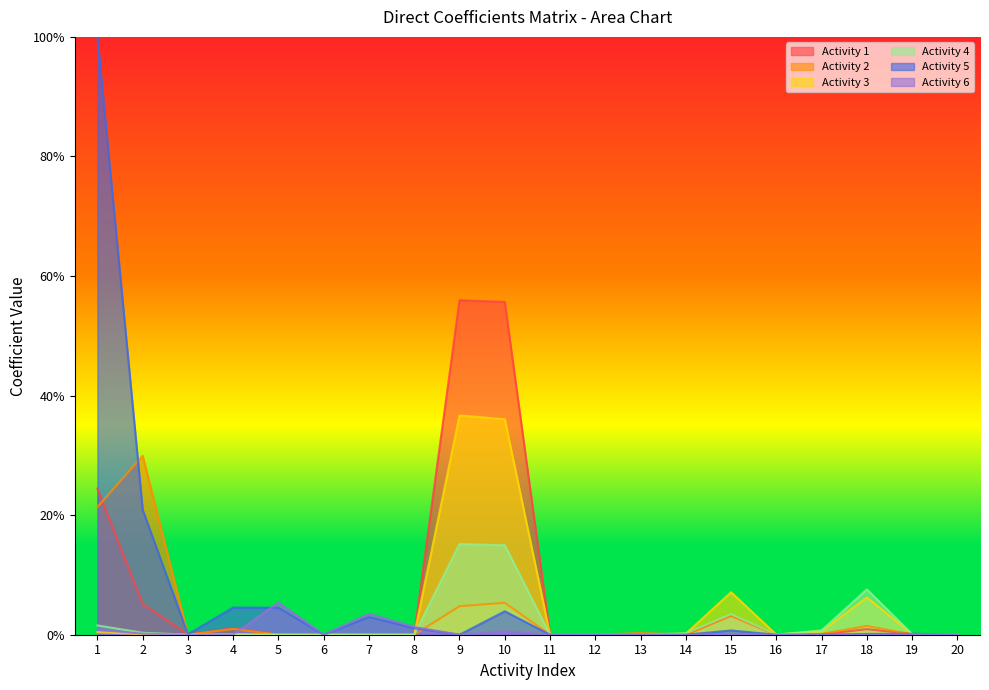

True or false: 2 and 5 cross at least once.

True